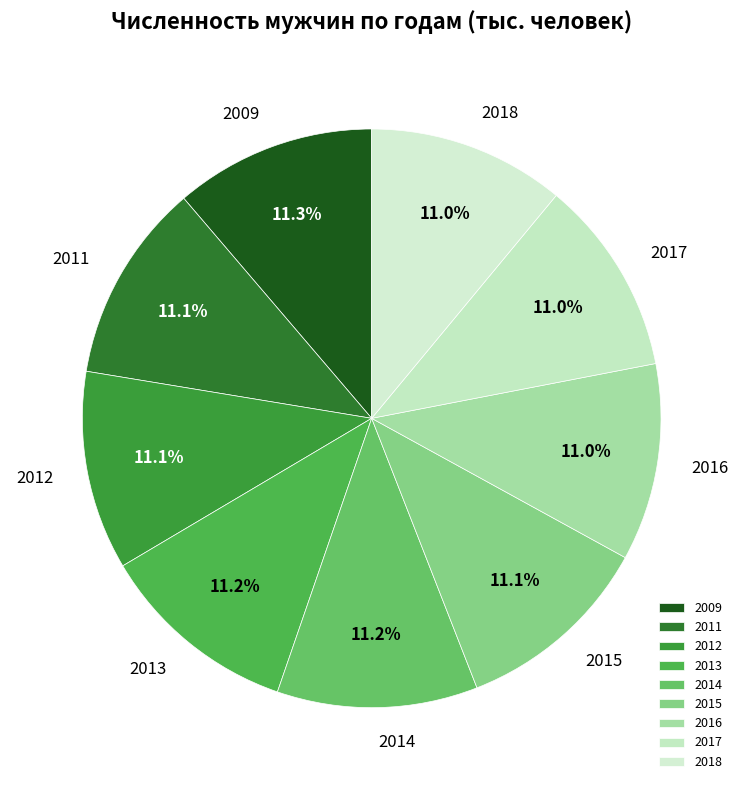

How much of the chart is everything except 2018?

89.0%